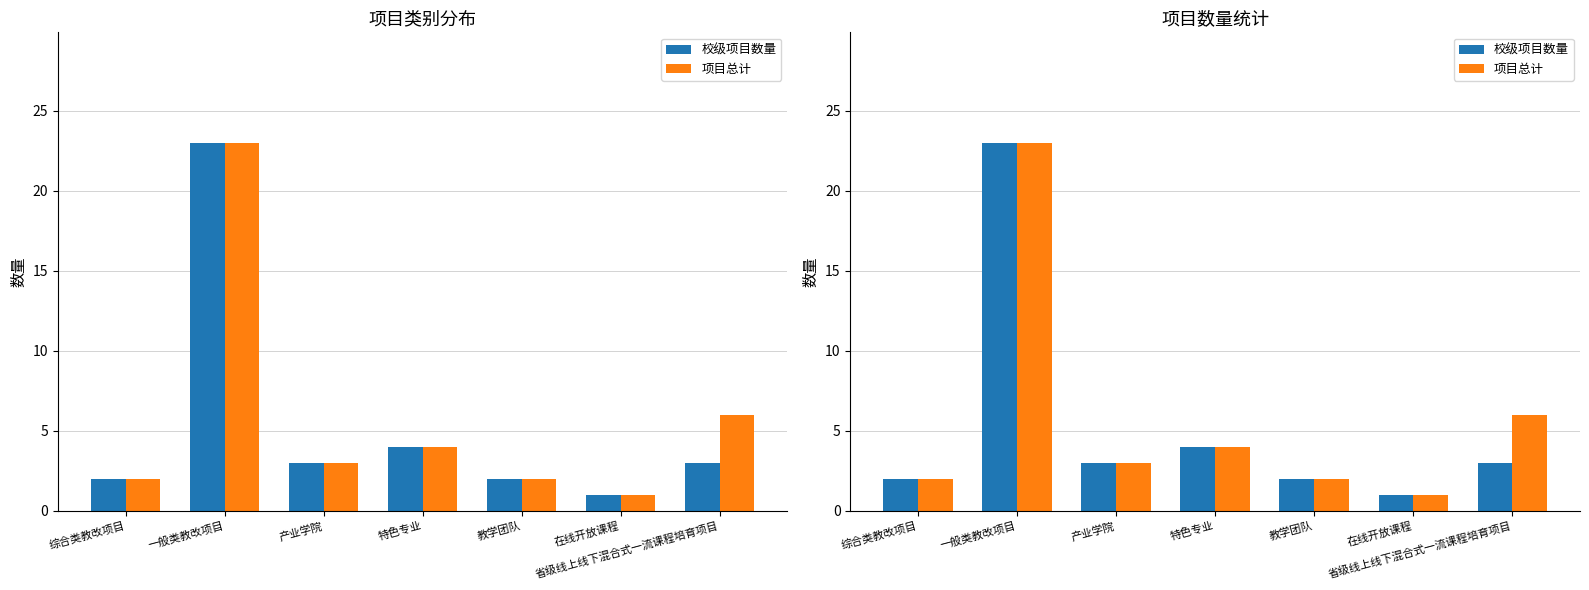

What is the approximate value of 校级项目数量 at 产业学院, to the nearest 5?

5